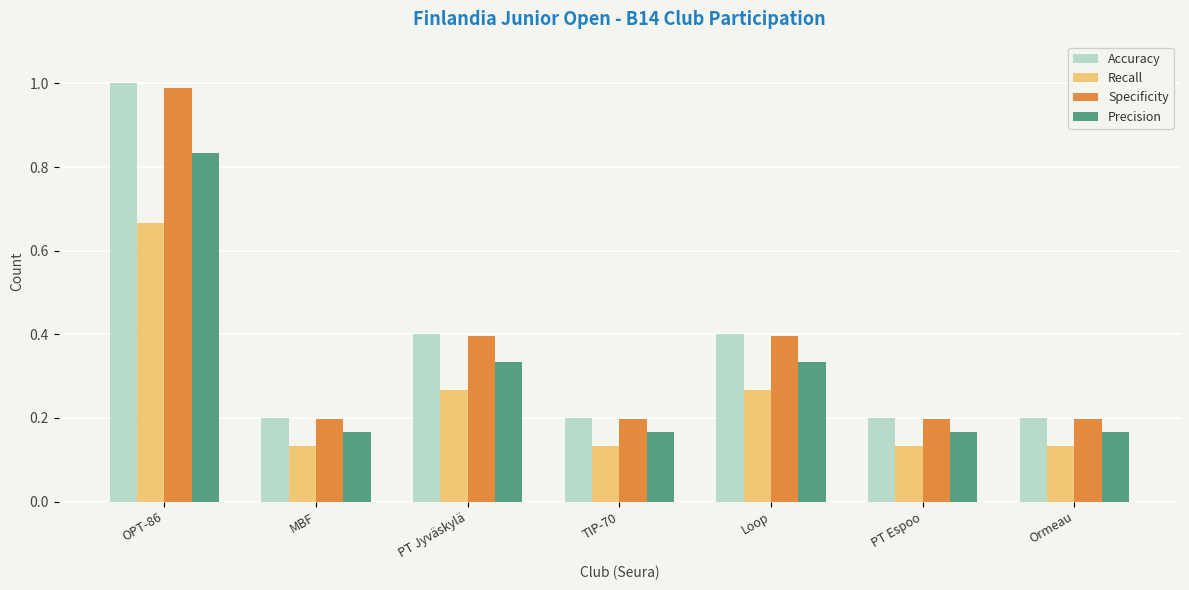

The value of Accuracy at Ormeau is 0.4. True or false?

False